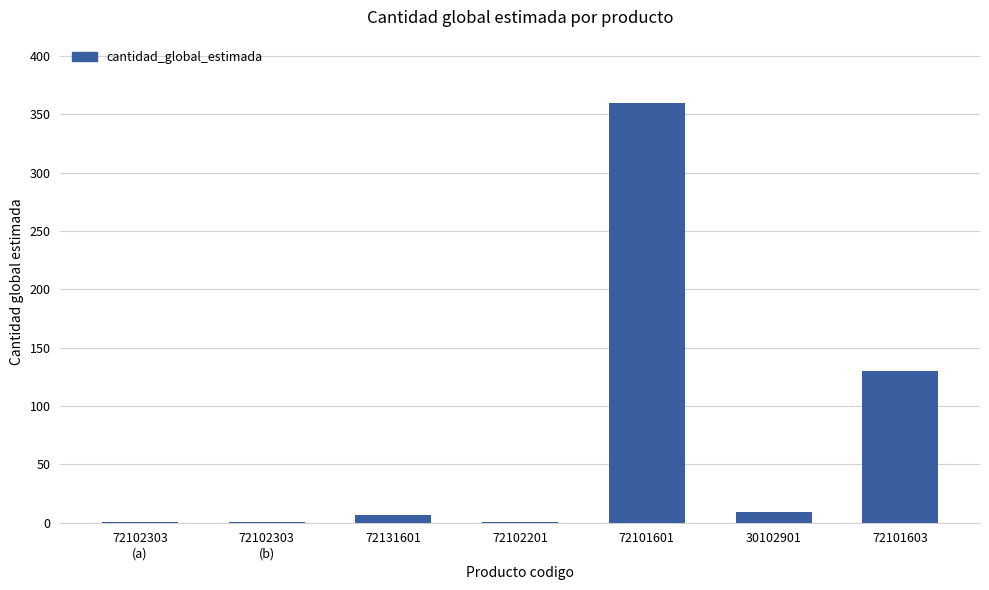

What is the change in value from 72101601 to 72101603?

-230.0